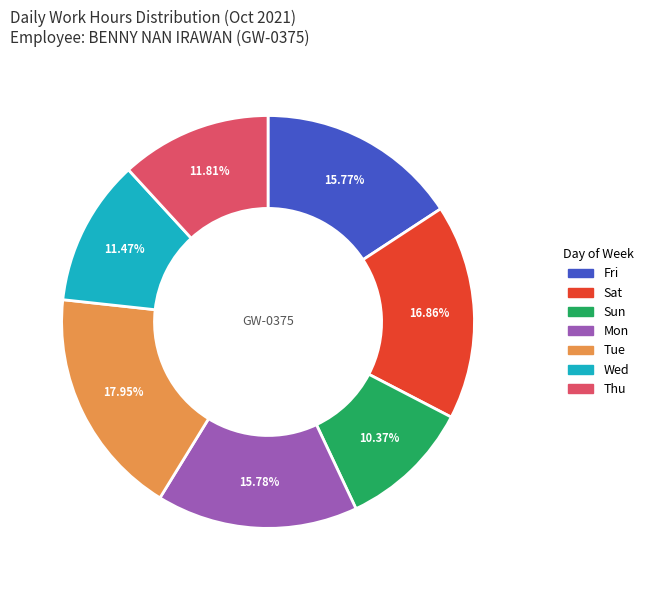

Which category has the biggest portion of the pie?

Tue